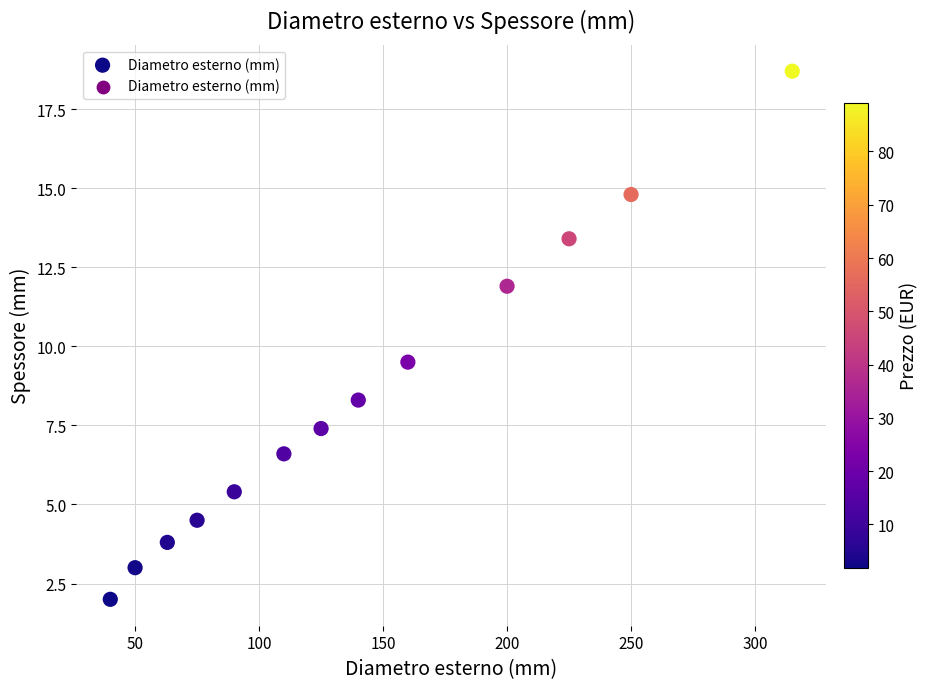

What is the range of X values (max minus min)?

275.0